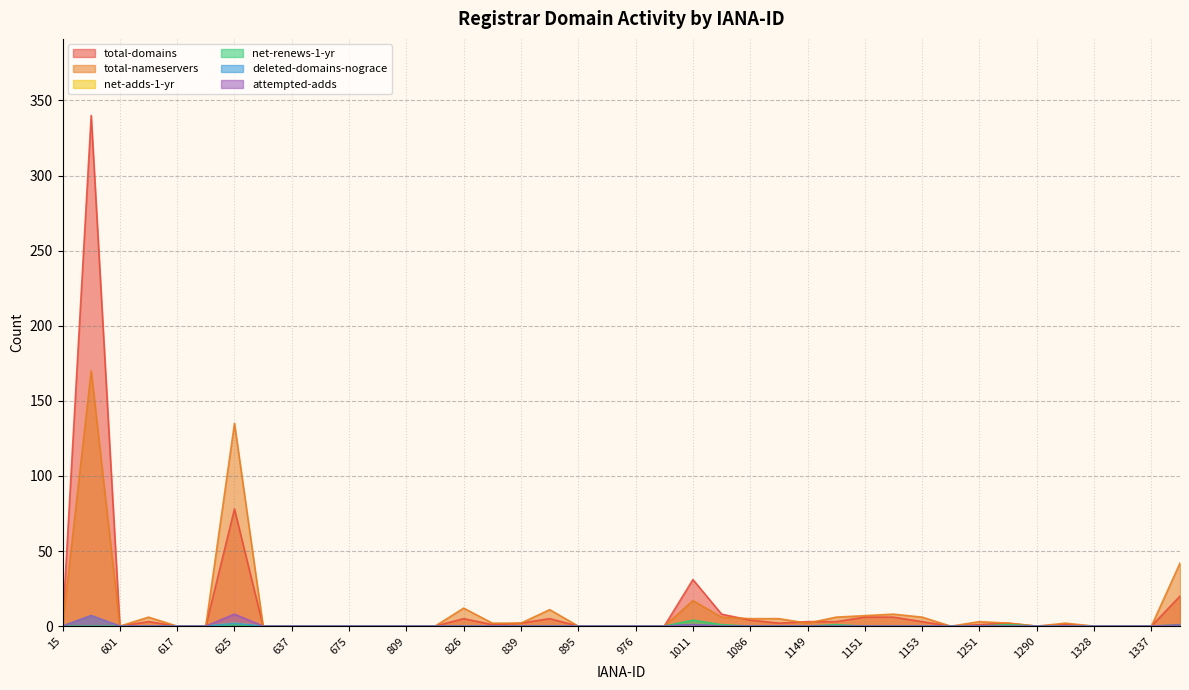

Does the chart display data point markers on the line(s)?

No